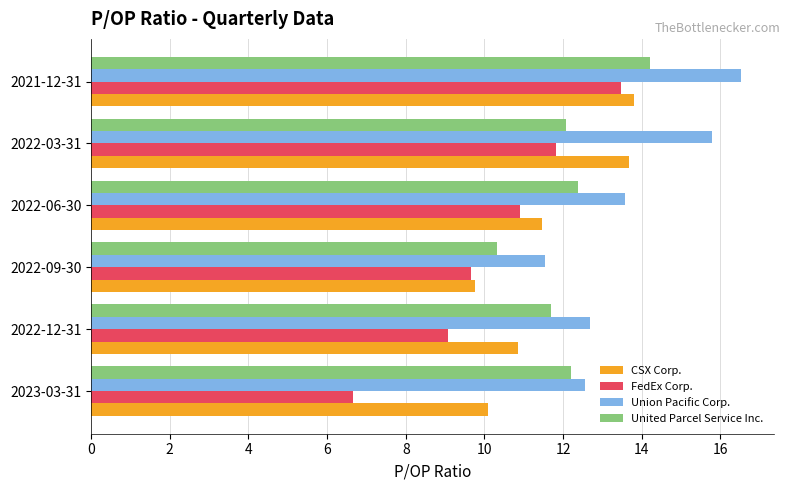

List the labels in order of FedEx Corp. value, largest first.

2021-12-31, 2022-03-31, 2022-06-30, 2022-09-30, 2022-12-31, 2023-03-31